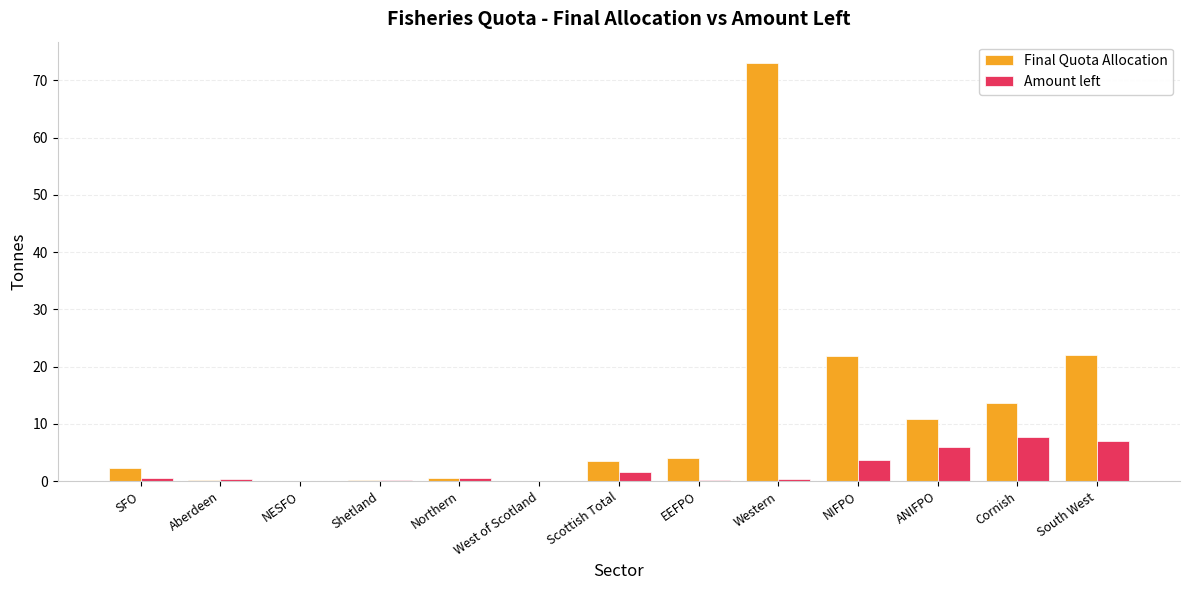

What is the total value across all series at Scottish Total?

5.1